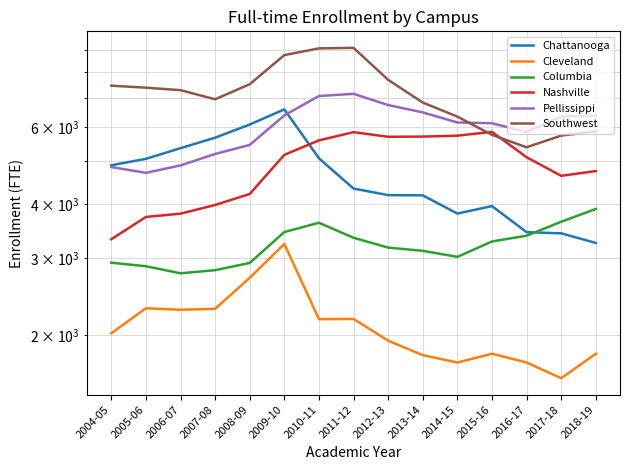

Is the value of Columbia at 2010-11 greater than the value of Cleveland at 2014-15?

Yes